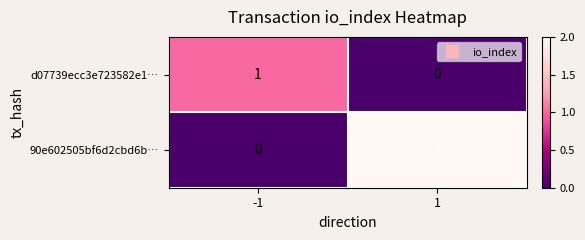

Which series has the largest total across all categories?

90e602505bf6d2cbd6b…